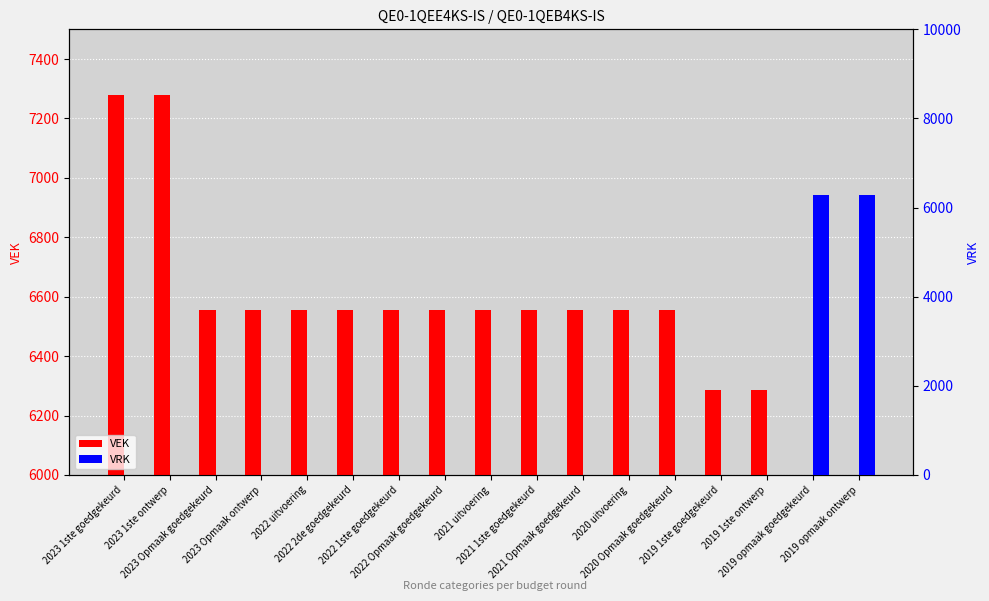

Reading left to right, transcribe all the data shown in this chart.

VEK: 2023 1ste goedgekeurd=7280	2023 1ste ontwerp=7280	2023 Opmaak goedgekeurd=6556	2023 Opmaak ontwerp=6556	2022 uitvoering=6556	2022 2de goedgekeurd=6556	2022 1ste goedgekeurd=6556	2022 Opmaak goedgekeurd=6556	2021 uitvoering=6556	2021 1ste goedgekeurd=6556	2021 Opmaak goedgekeurd=6556	2020 uitvoering=6556	2020 Opmaak goedgekeurd=6556	2019 1ste goedgekeurd=6285	2019 1ste ontwerp=6285	2019 opmaak goedgekeurd=0	2019 opmaak ontwerp=0
VRK: 2023 1ste goedgekeurd=0	2023 1ste ontwerp=0	2023 Opmaak goedgekeurd=0	2023 Opmaak ontwerp=0	2022 uitvoering=0	2022 2de goedgekeurd=0	2022 1ste goedgekeurd=0	2022 Opmaak goedgekeurd=0	2021 uitvoering=0	2021 1ste goedgekeurd=0	2021 Opmaak goedgekeurd=0	2020 uitvoering=0	2020 Opmaak goedgekeurd=0	2019 1ste goedgekeurd=0	2019 1ste ontwerp=0	2019 opmaak goedgekeurd=6280	2019 opmaak ontwerp=6280